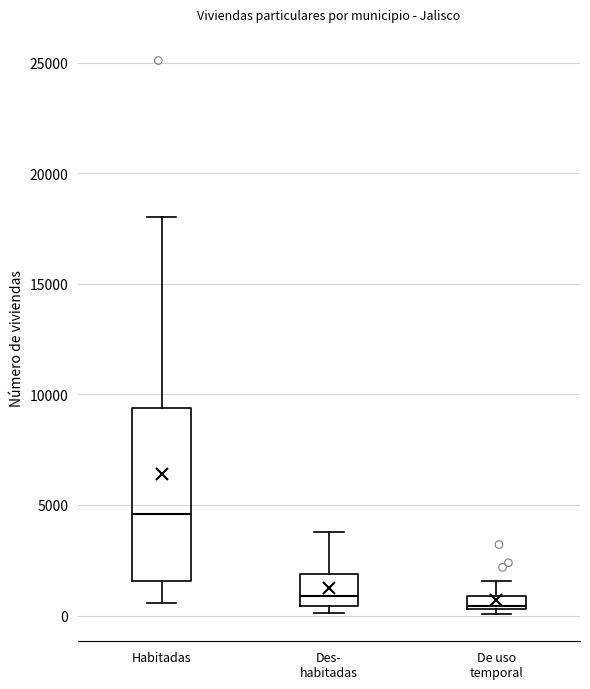

Comparing the boxes themselves (not the whiskers), which one is the tallest?

Habitadas